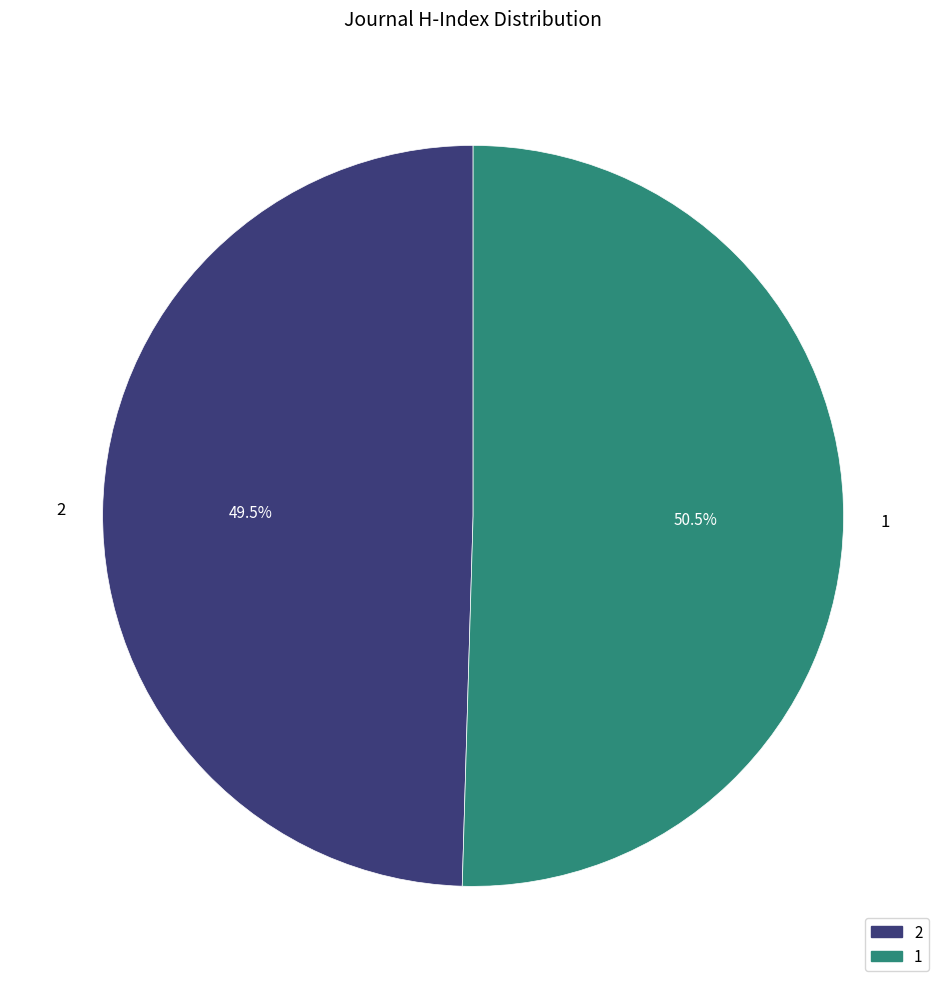

How much of the chart is everything except 2?

50.5%